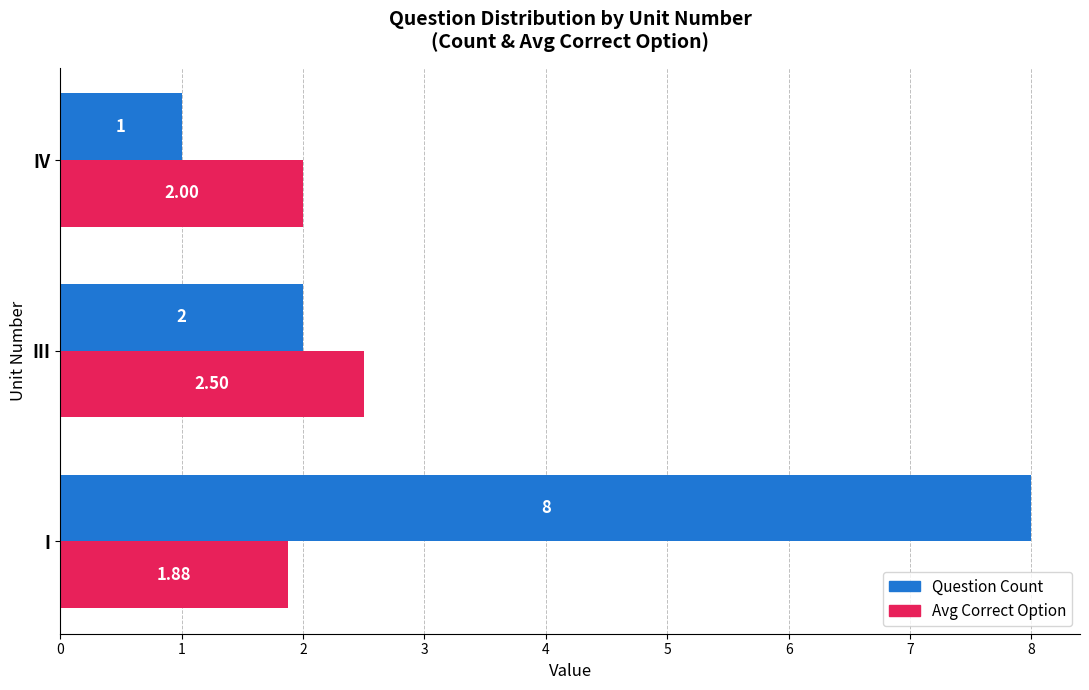

What is the difference between the maximum and minimum values in the Question Count series?

7.0